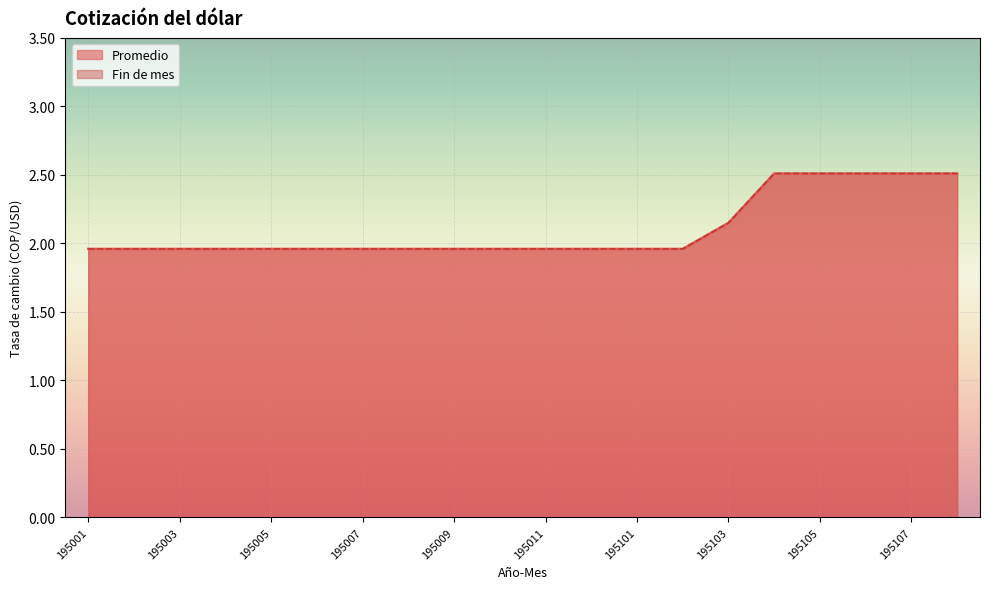

True or false: Fin de mes and Promedio intersect in this chart.

False